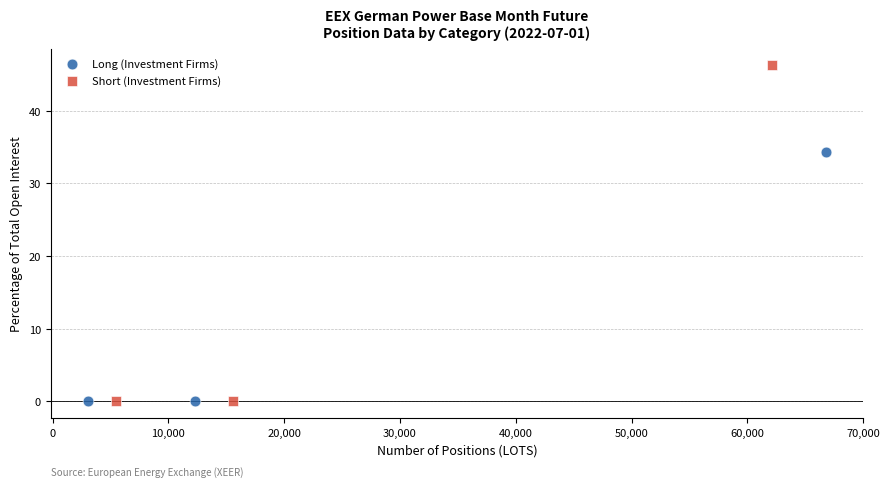

What are all the series names shown in the legend?

Long (Investment Firms), Short (Investment Firms)